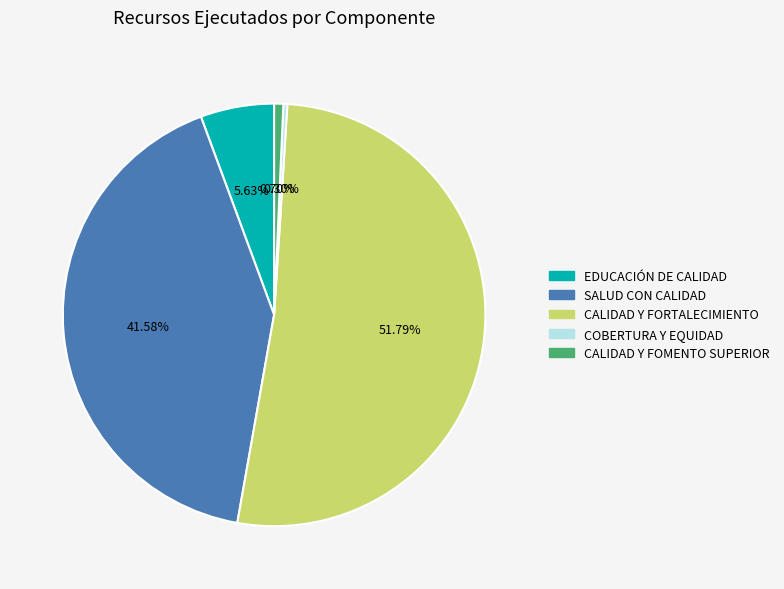

True or false: CALIDAD Y FORTALECIMIENTO accounts for 52% of the total.

True